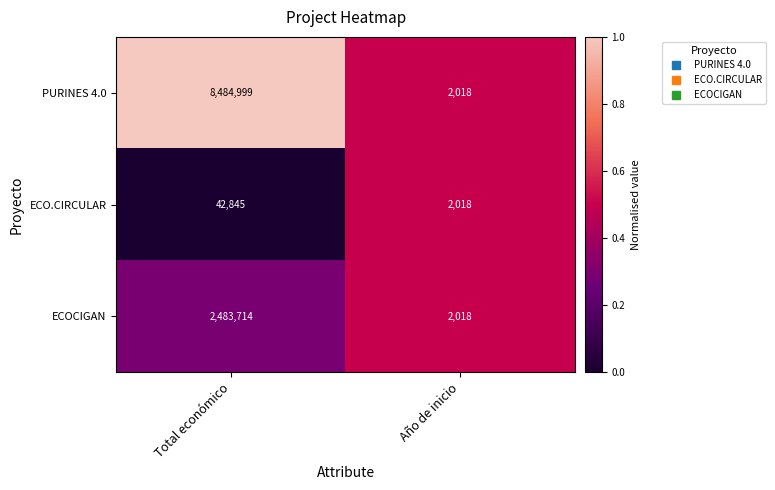

At which category does the chart reach its minimum across all series?

Año de inicio